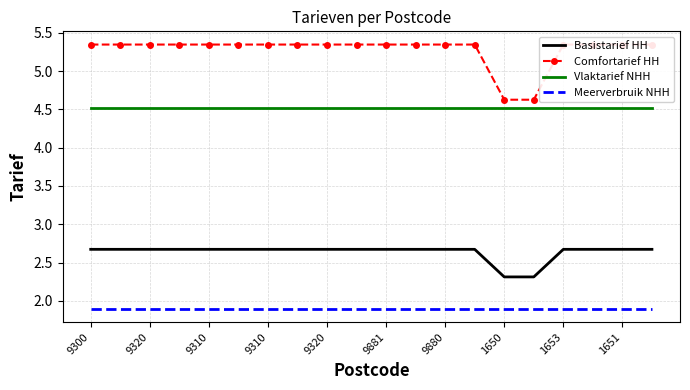

Reading left to right, what are all the values shown in this chart?

Basistarief HH: 2.7	2.7	2.7	2.7	2.7	2.7	2.7	2.7	2.7	2.7	2.7	2.7	2.7	2.7	2.3	2.3	2.7	2.7	2.7	2.7
Comfortarief HH: 5.3	5.3	5.3	5.3	5.3	5.3	5.3	5.3	5.3	5.3	5.3	5.3	5.3	5.3	4.6	4.6	5.3	5.3	5.3	5.3
Vlaktarief NHH: 4.5	4.5	4.5	4.5	4.5	4.5	4.5	4.5	4.5	4.5	4.5	4.5	4.5	4.5	4.5	4.5	4.5	4.5	4.5	4.5
Meerverbruik NHH: 1.9	1.9	1.9	1.9	1.9	1.9	1.9	1.9	1.9	1.9	1.9	1.9	1.9	1.9	1.9	1.9	1.9	1.9	1.9	1.9